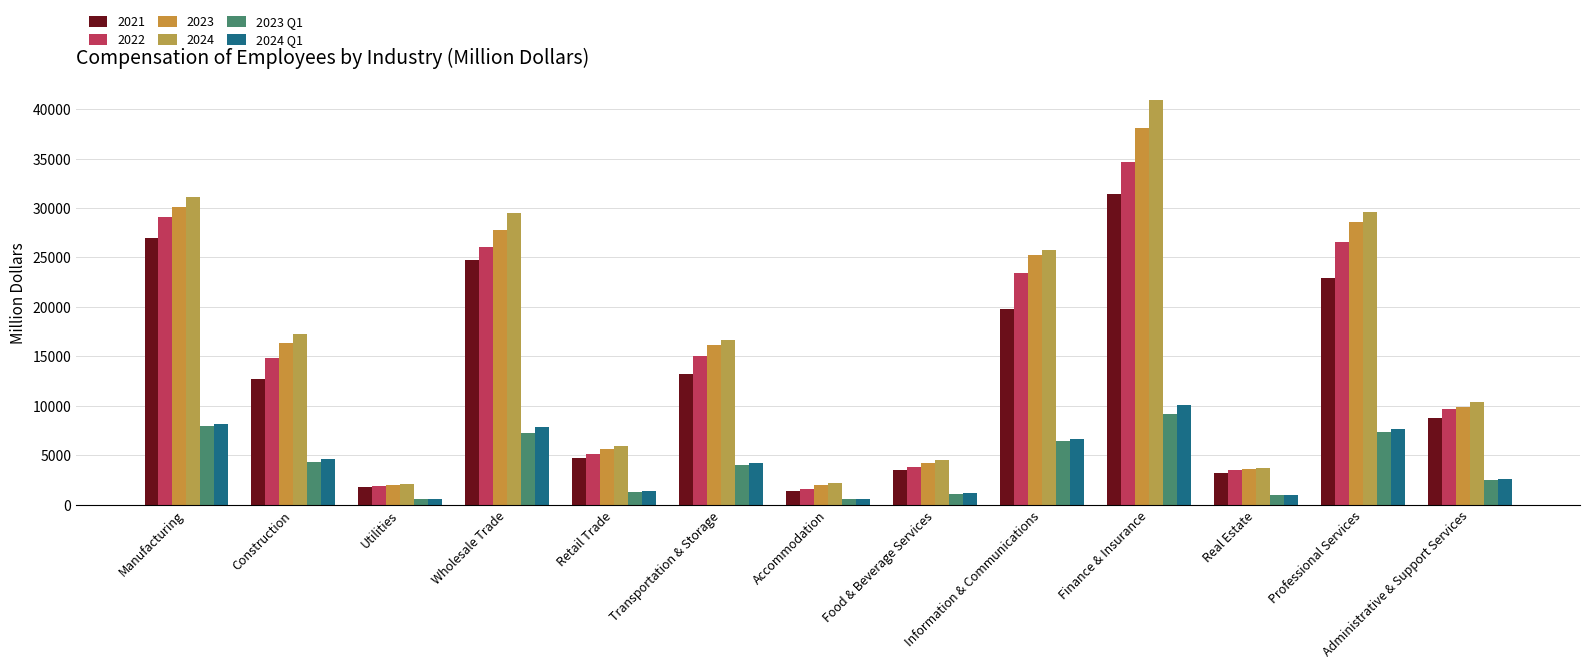

What is the greatest value displayed?

40921.3